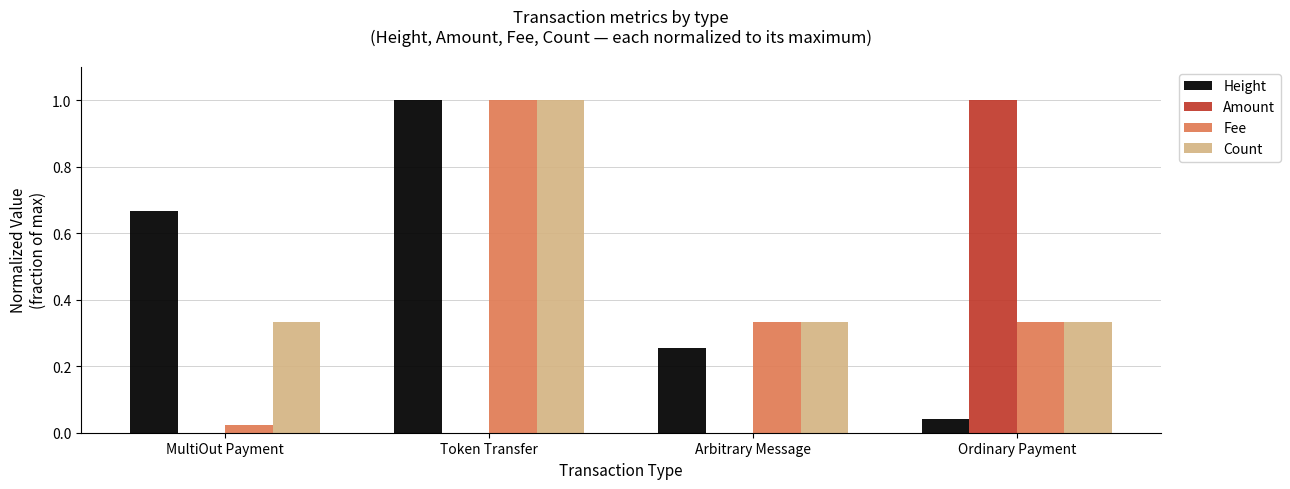

What is the greatest value displayed?

1.0